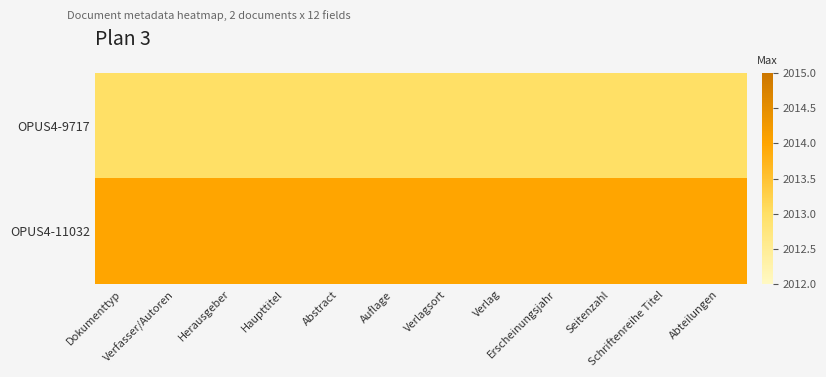

At which category is the sum across all series the highest?

Dokumenttyp